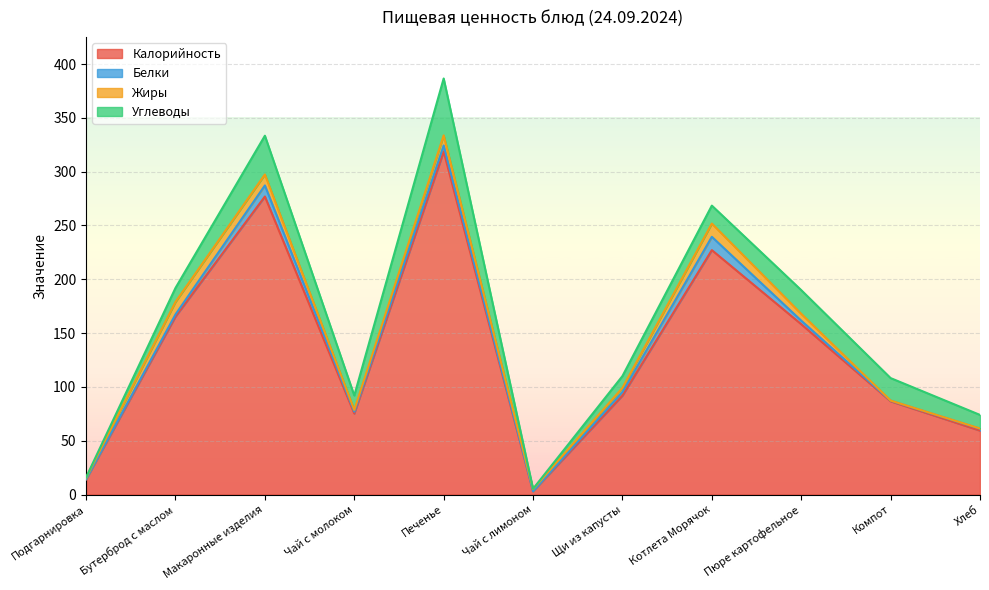

Which category has the highest value in the Калорийность series?

Печенье